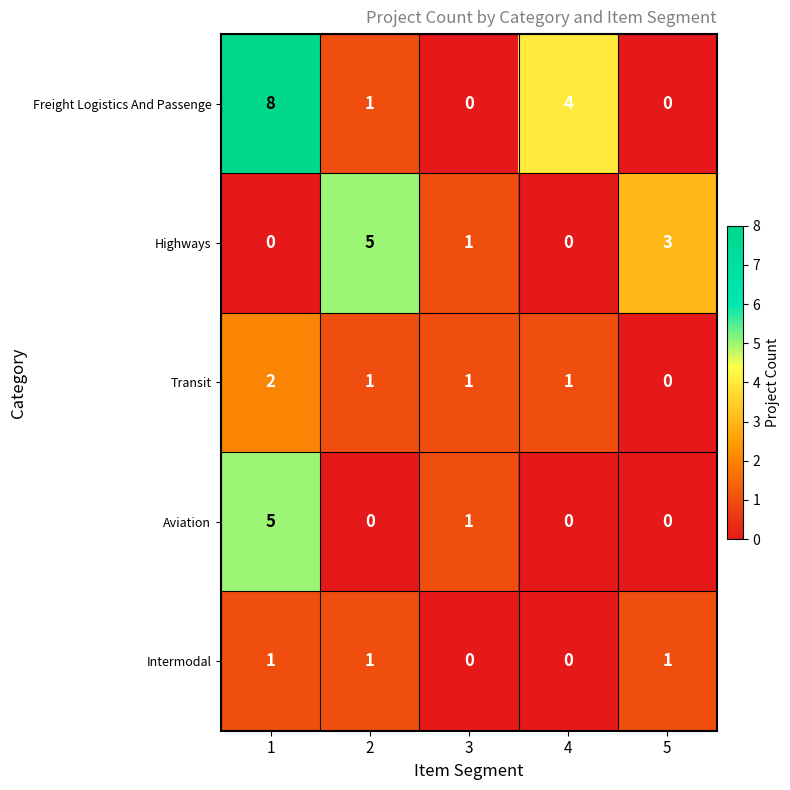

What is the sum of all Freight Logistics And Passenge values?

13